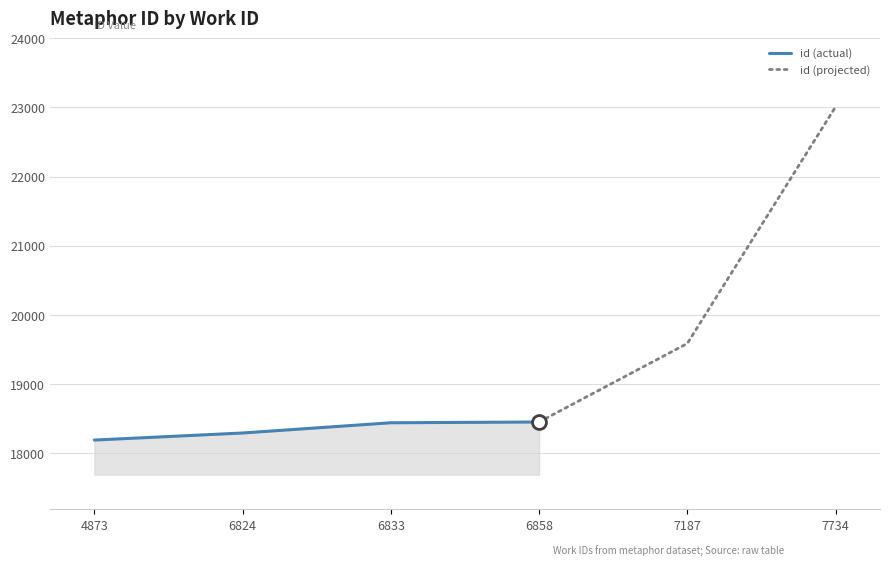

What is the ratio of the value at 7187 to the value at 4873?

1.1